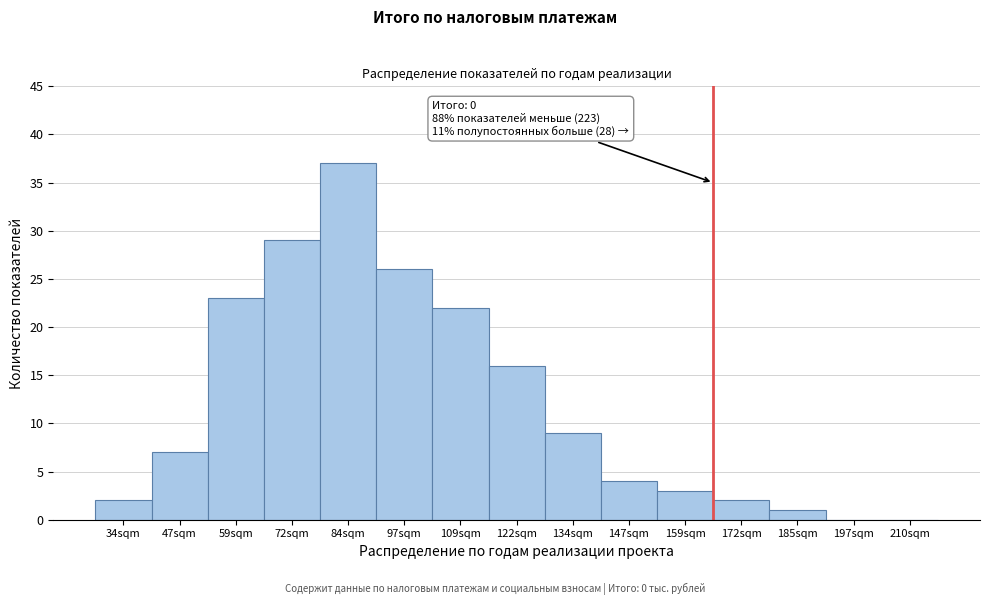

Reading left to right, list all the values displayed in this chart.

34sqm=2	47sqm=7	59sqm=23	72sqm=29	84sqm=37	97sqm=26	109sqm=22	122sqm=16	134sqm=9	147sqm=4	159sqm=3	172sqm=2	185sqm=1	197sqm=0	210sqm=0